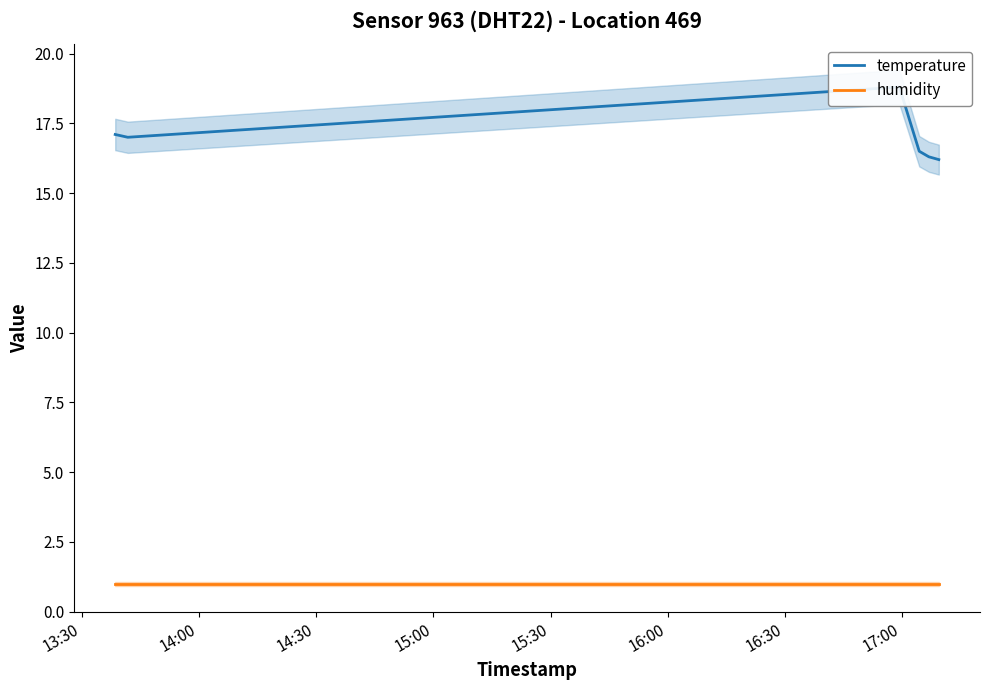

What is the value of the humidity point at the 1st from the left?

1.0